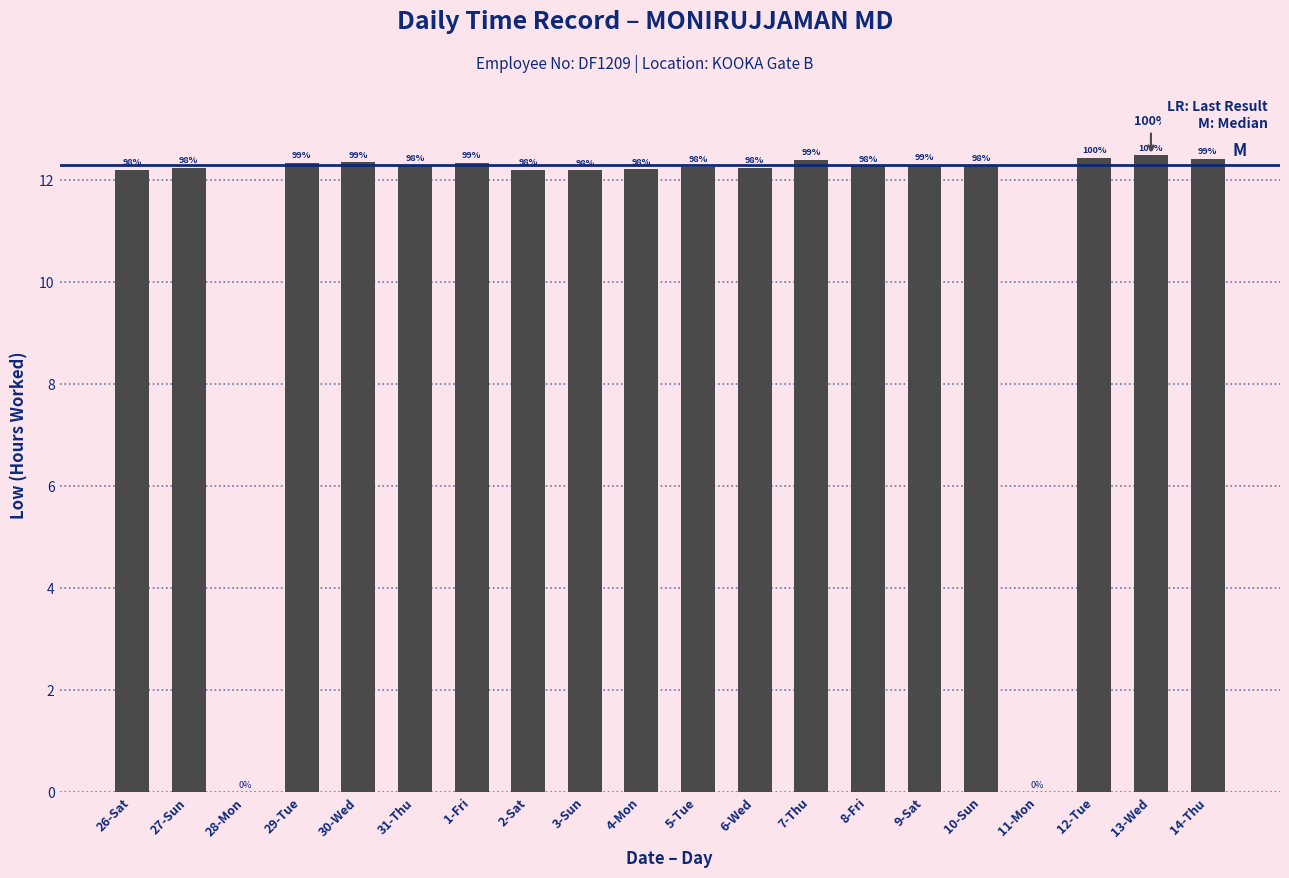

At which category does the chart reach its peak across all series?

13-Wed